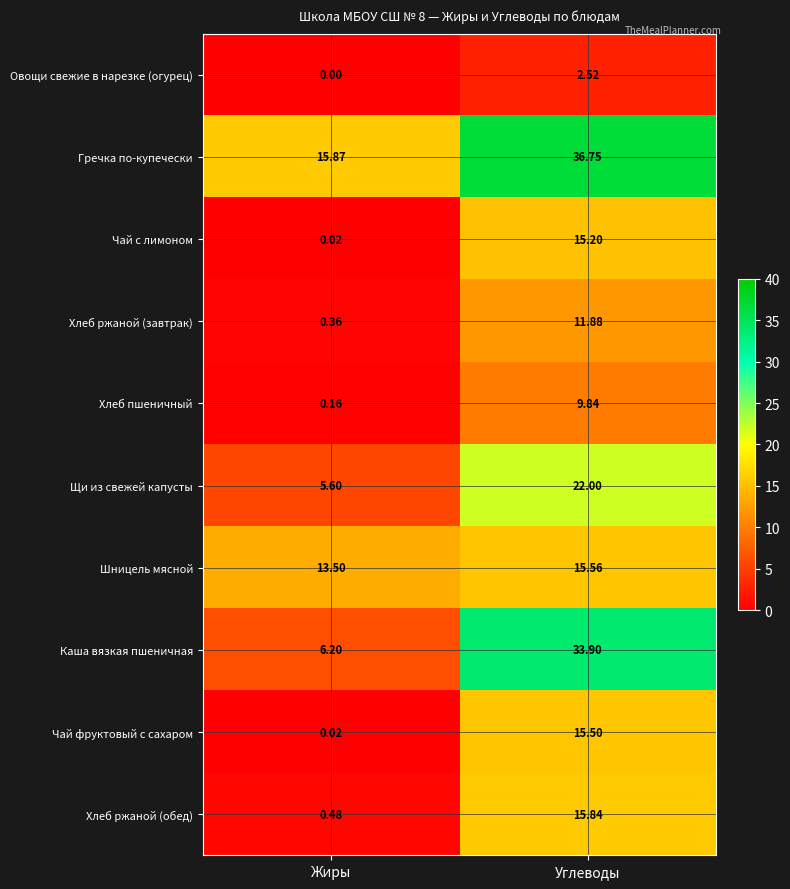

At Углеводы, list the series in order from largest to smallest.

Гречка по-купечески, Каша вязкая пшеничная, Щи из свежей капусты, Хлеб ржаной (обед), Шницель мясной, Чай фруктовый с сахаром, Чай с лимоном, Хлеб ржаной (завтрак), Хлеб пшеничный, Овощи свежие в нарезке (огурец)